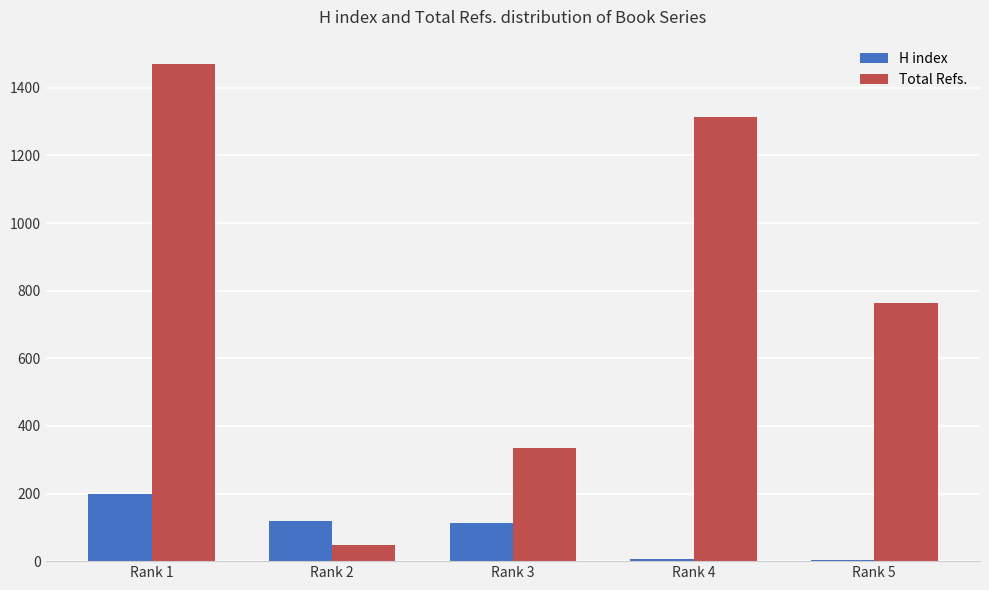

At which label is Total Refs. closest to 758?

Rank 5